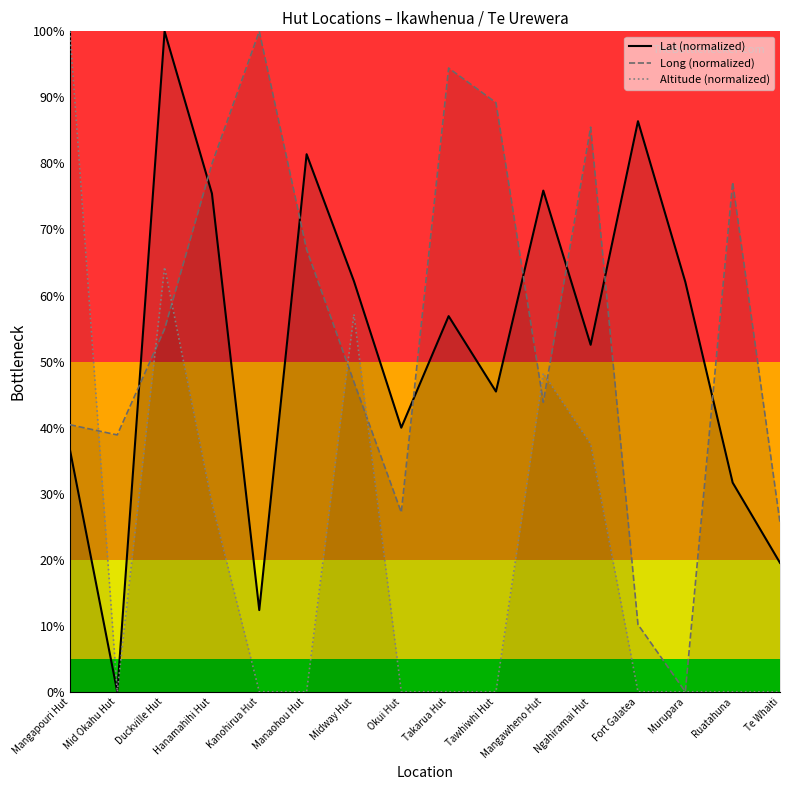

True or false: Lat and Altitude cross at least once.

False